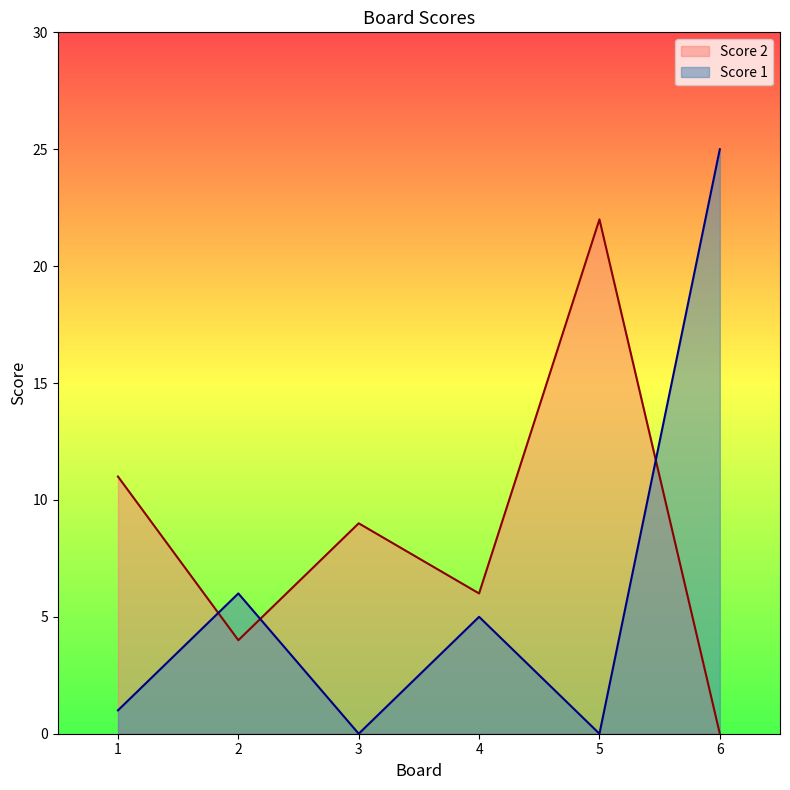

Reading left to right, list all the values displayed in this chart.

Score 2: 1=11	2=4	3=9	4=6	5=22	6=0
Score 1: 1=1	2=6	3=0	4=5	5=0	6=25